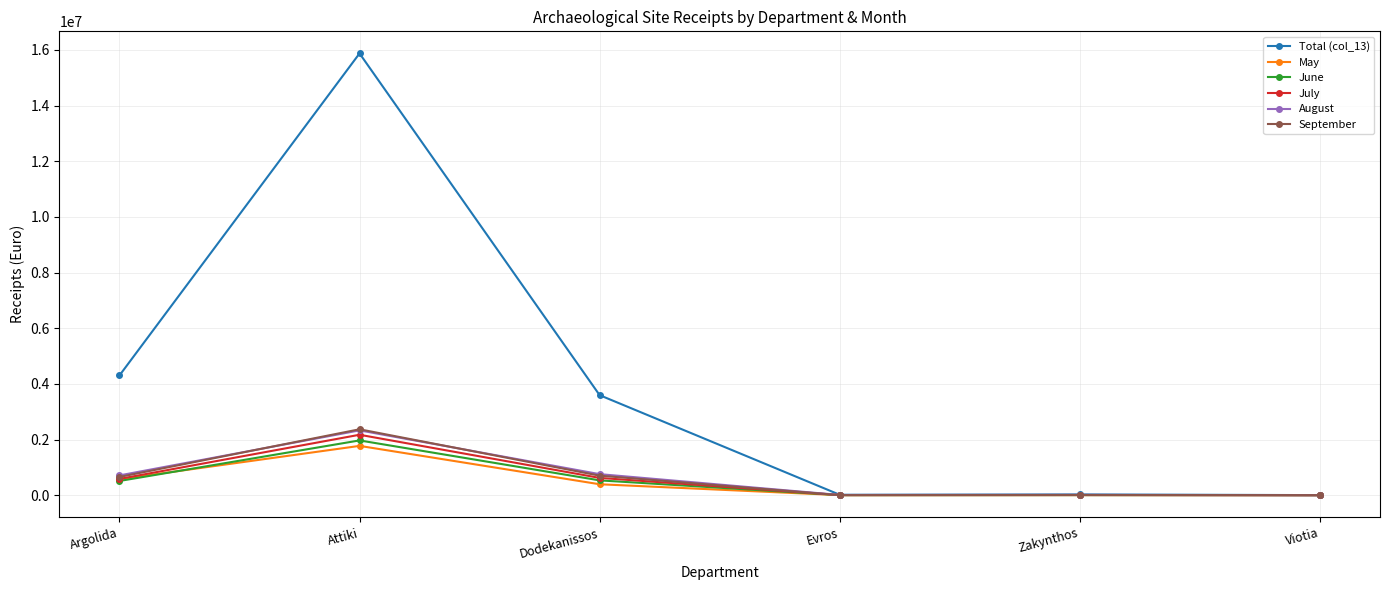

Which series has the largest total across all categories?

Total (col_13)